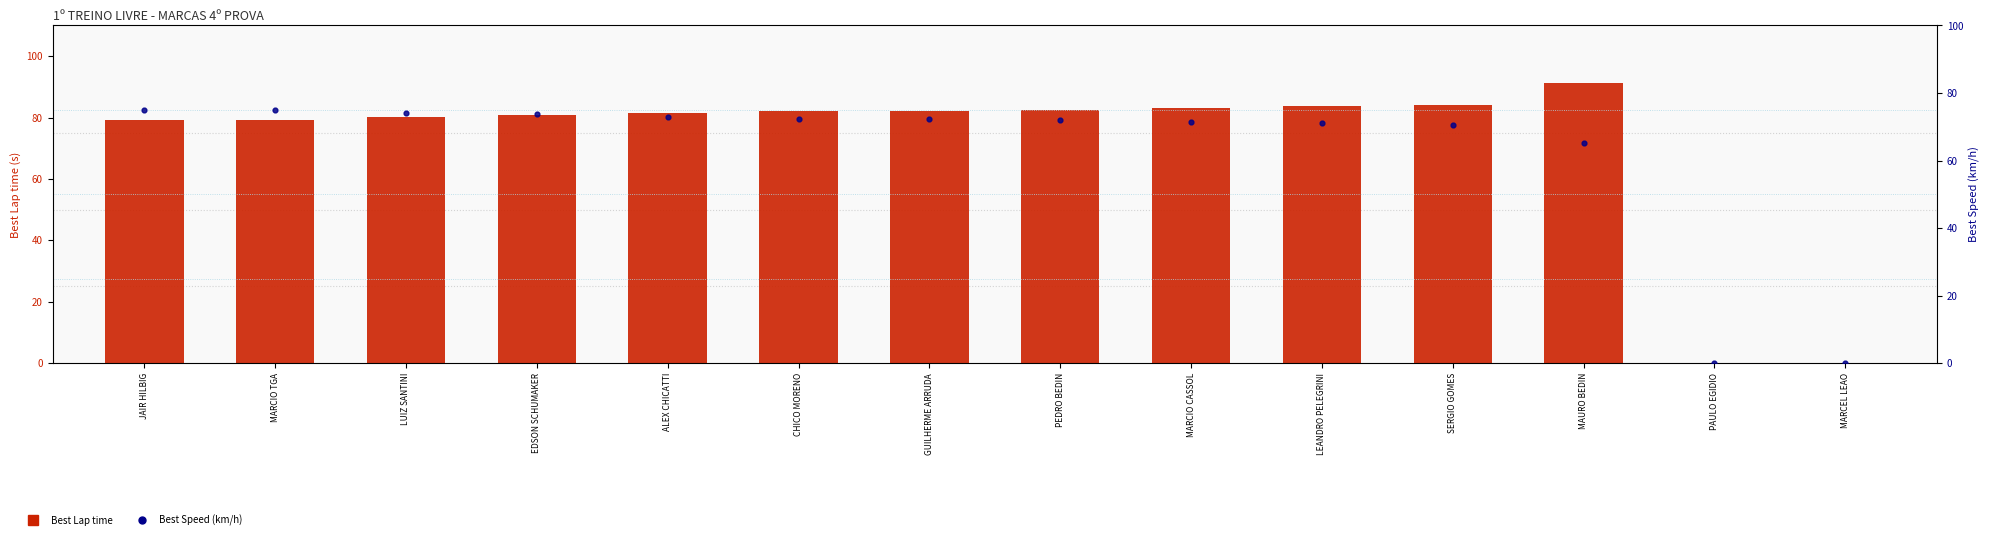

What is the total value across all series at ALEX CHICATTI?

154.4